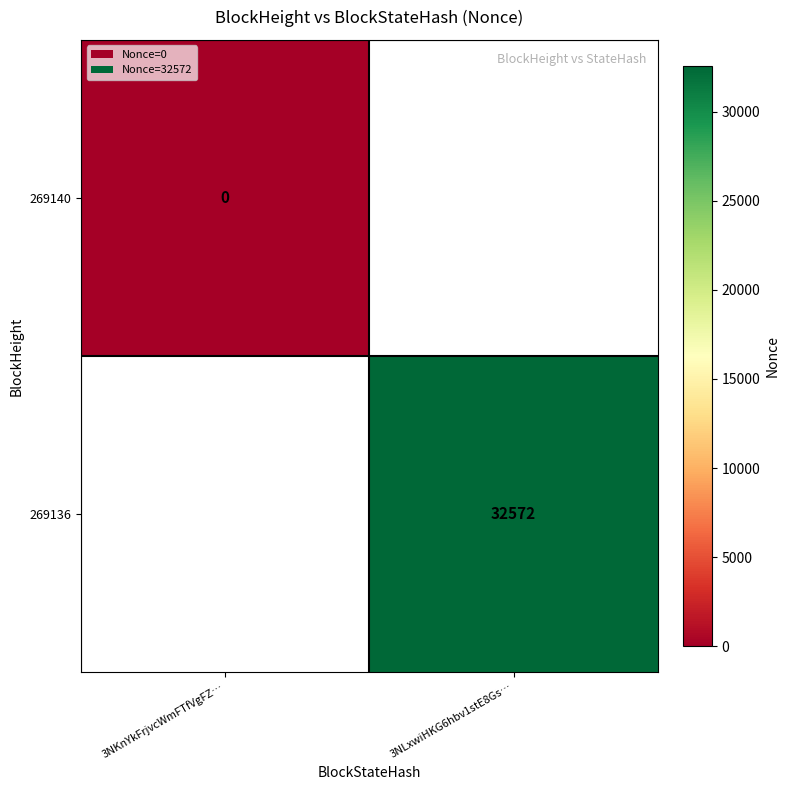

The value of 269136 at 3NLxwiHKG6hbv1stE8Gs… is 32572. True or false?

True